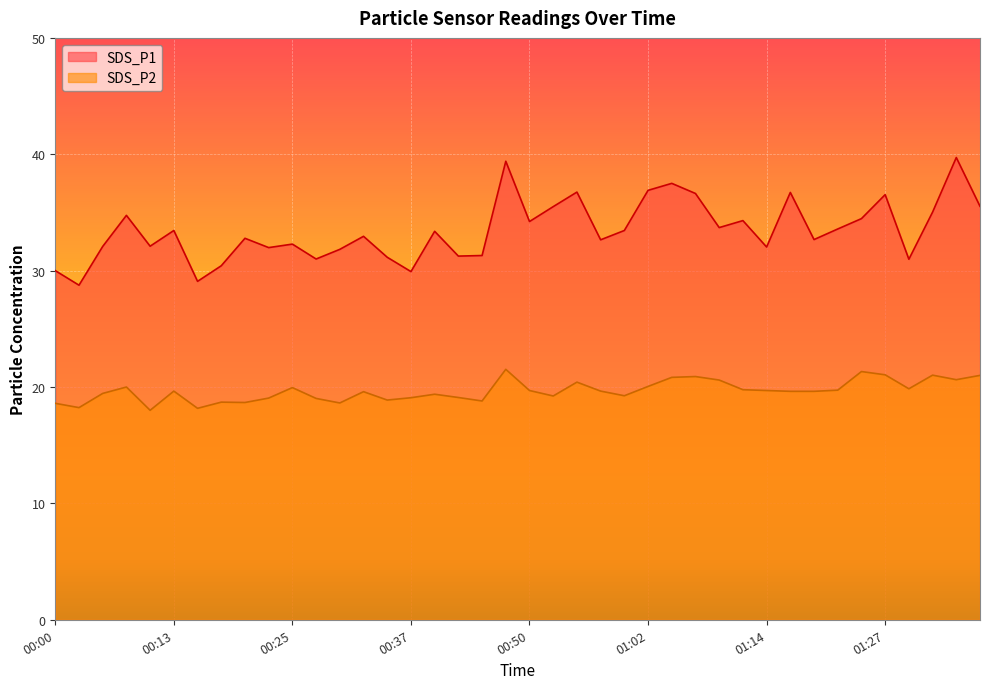

True or false: SDS_P2 has a value of 25.2 at 00:40.

False